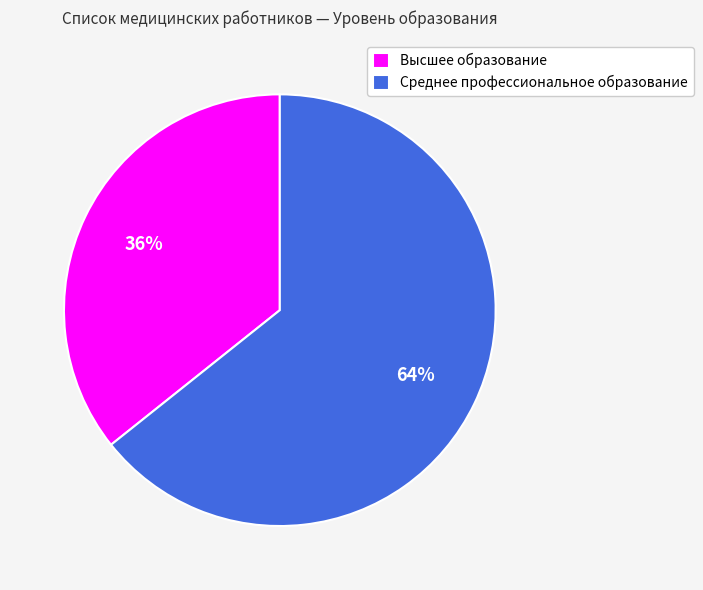

Is Высшее образование the majority of the pie?

No